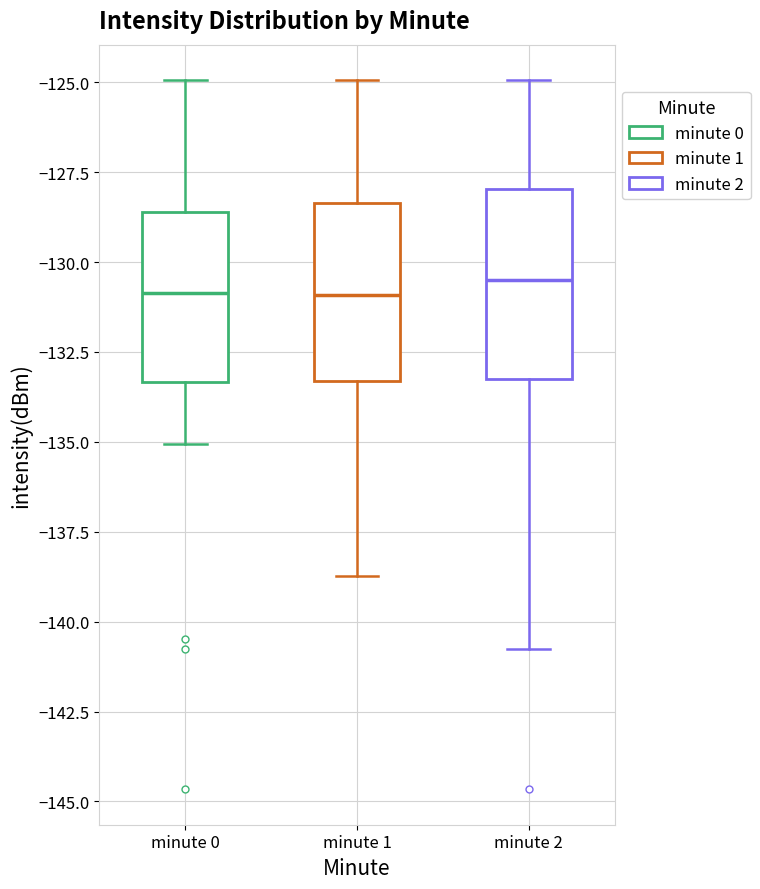

Where does the median line of the box for minute 1 sit on the y-axis? The values are not printed on the chart, so give them approximately, as read against the axis.

-131.0